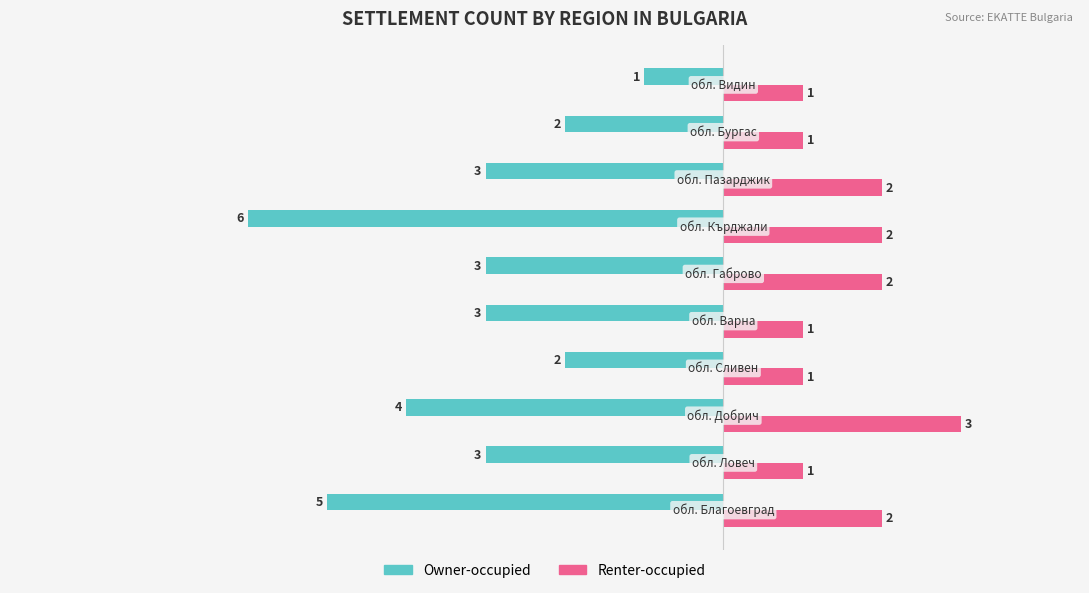

Rank the series by their maximum value, from highest to lowest.

Renter-occupied, Owner-occupied